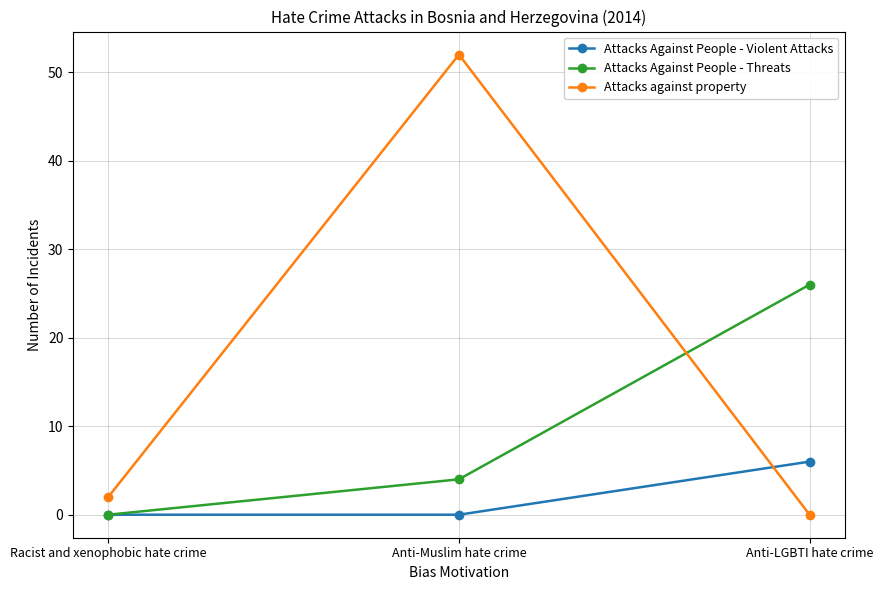

The Attacks against property series shows 85 at Anti-Muslim hate crime. True or false?

False